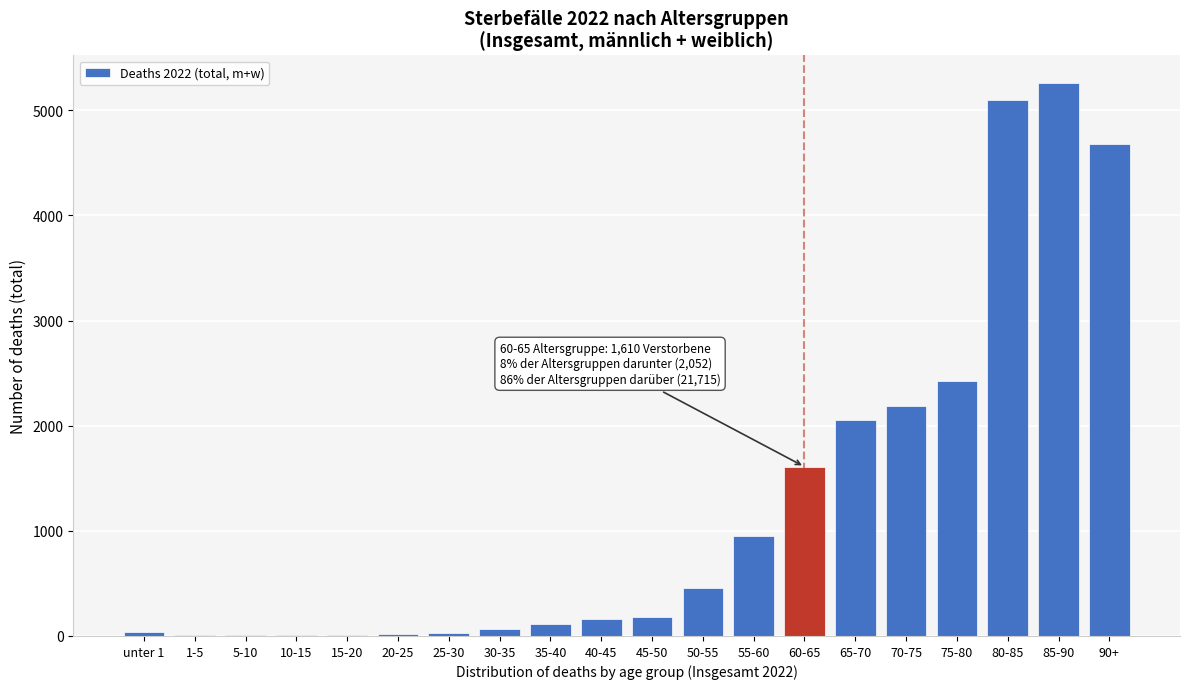

Where is the data nearest to the value 2634?

75-80